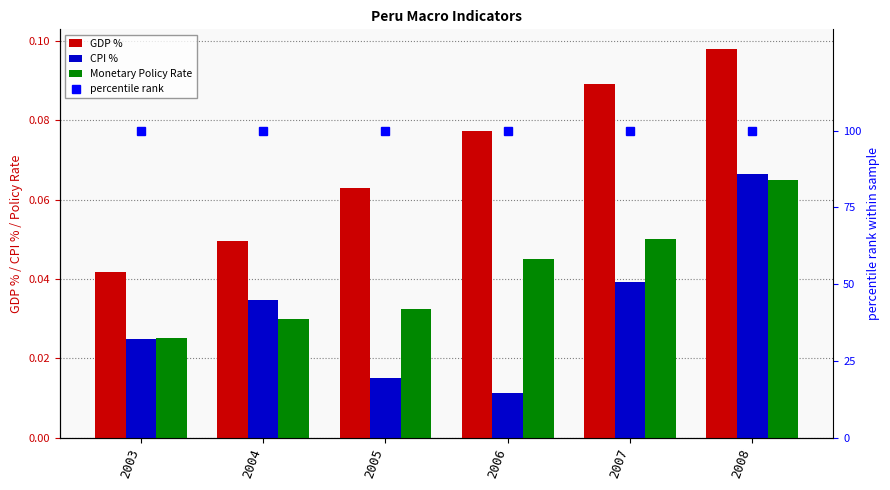

Is the value of percentile rank at 2004 greater than the value of Monetary Policy Rate at 2006?

Yes